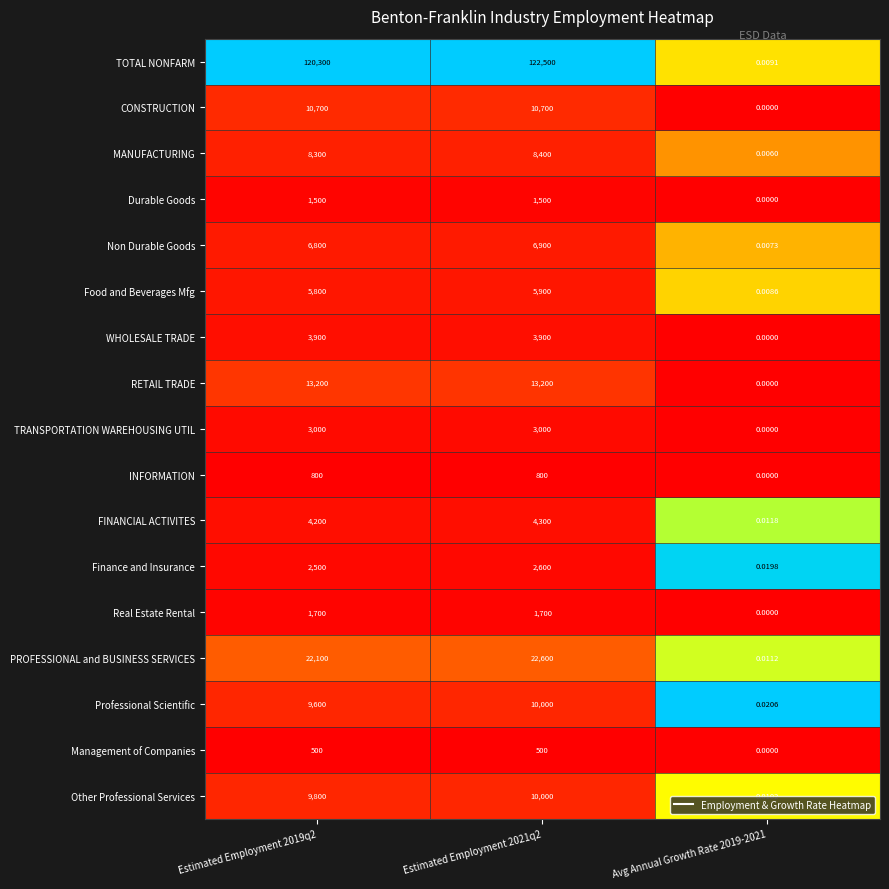

At how many categories does at least one series exceed 0?

3